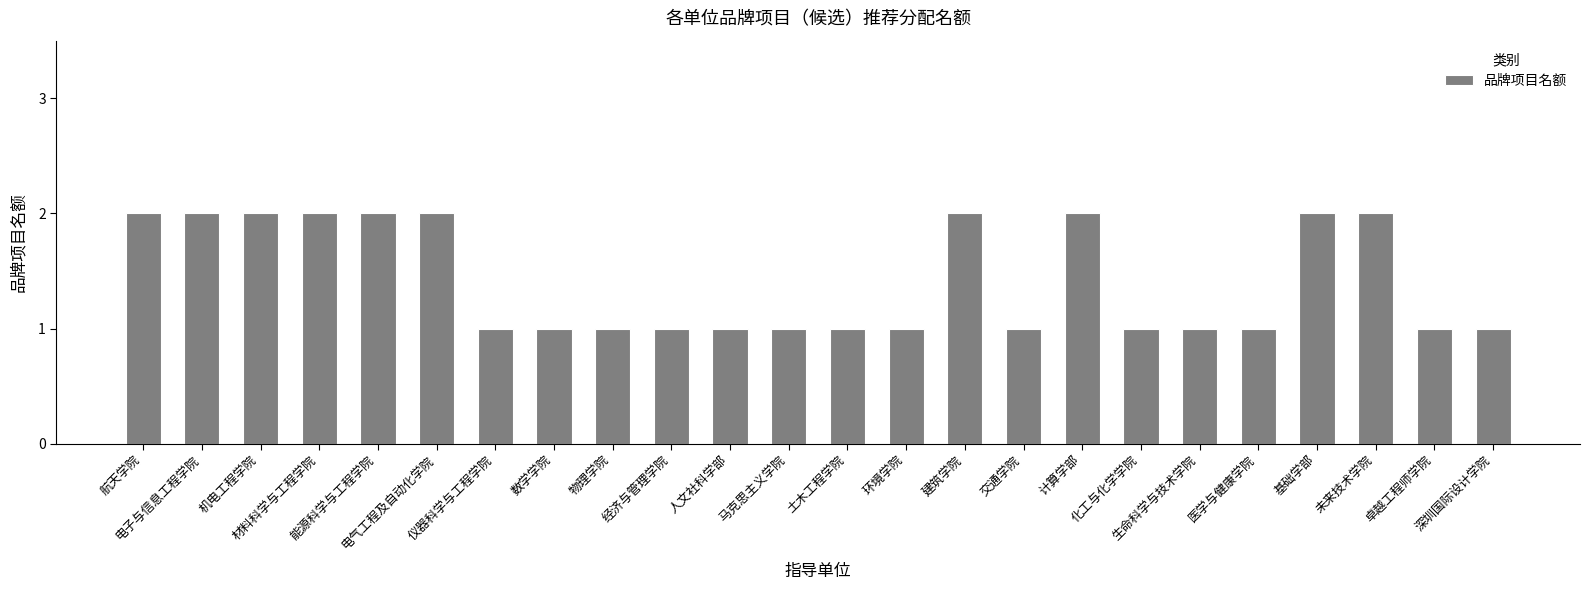

What is the value of the 13th bar from the left?

1